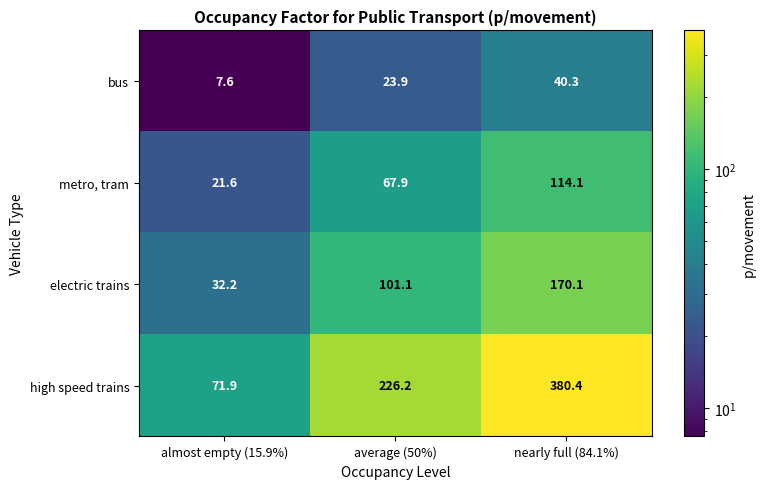

What is the maximum value shown in the chart?

380.4